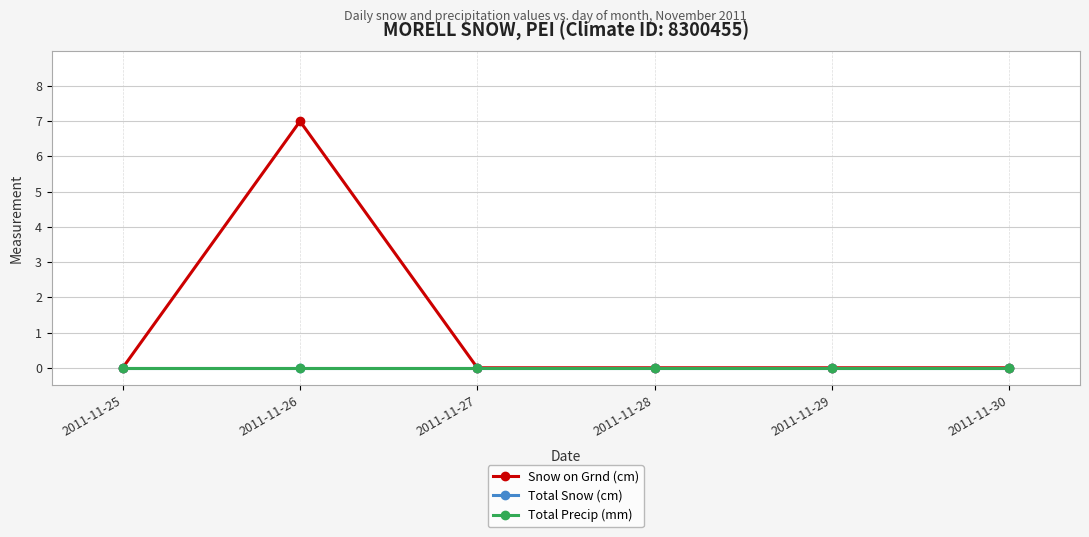

Rank the categories by Total Precip (mm) value from lowest to highest.

2011-11-25, 2011-11-26, 2011-11-27, 2011-11-28, 2011-11-29, 2011-11-30